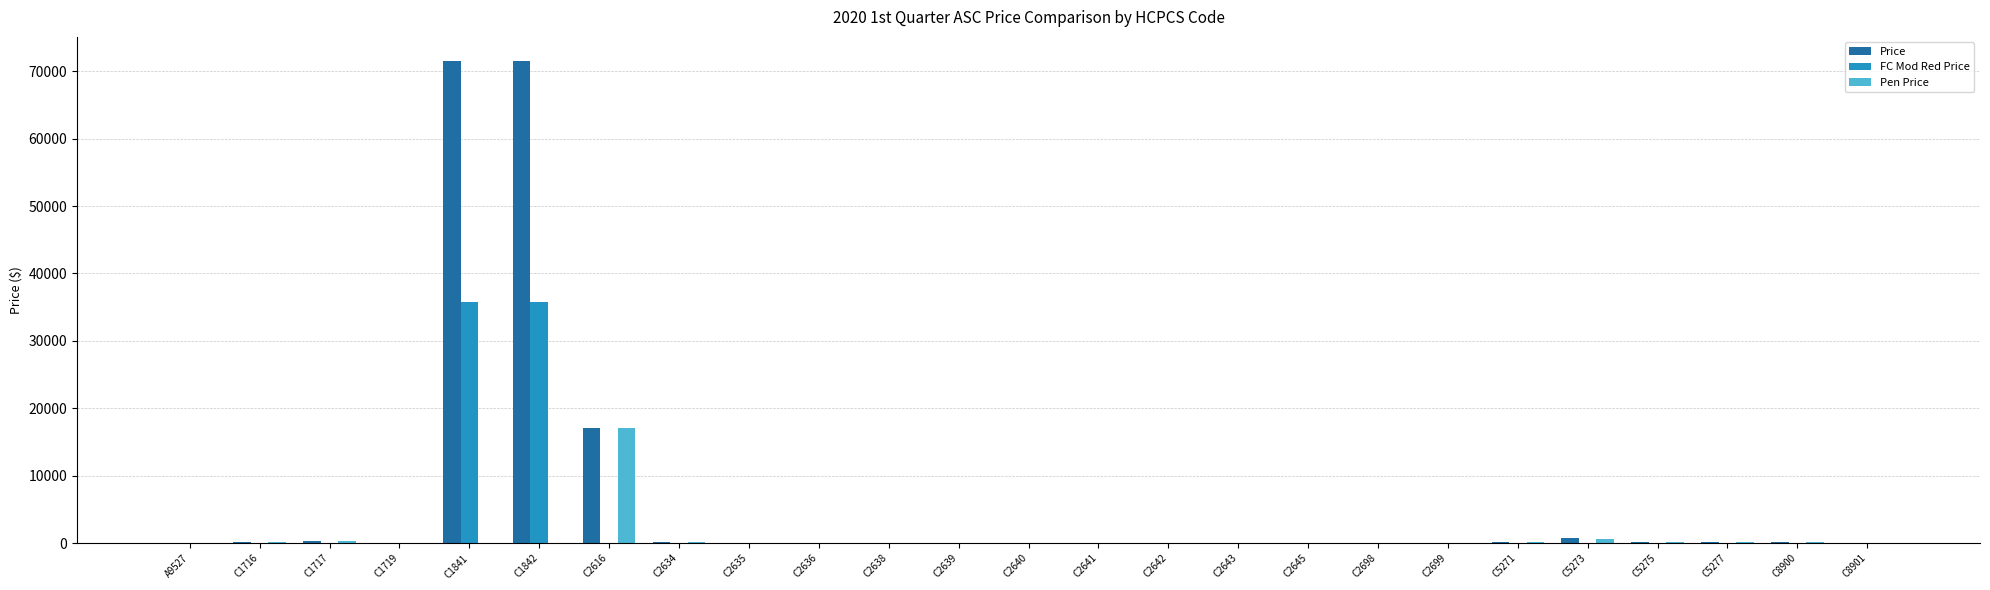

The Price series shows 181.9 at C2634. True or false?

True